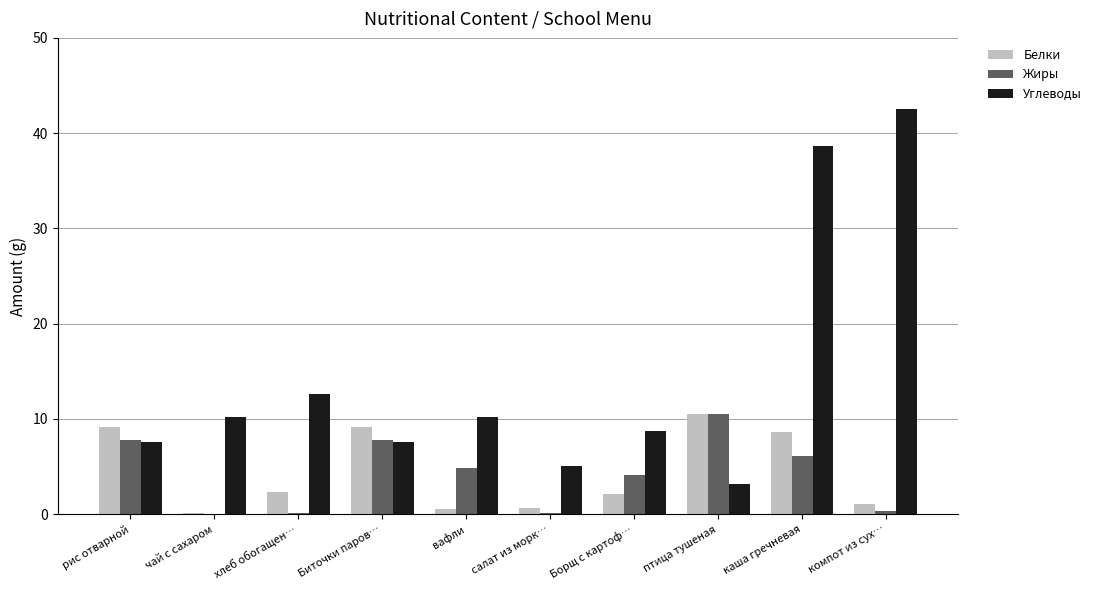

Which series has the largest total across all categories?

Углеводы